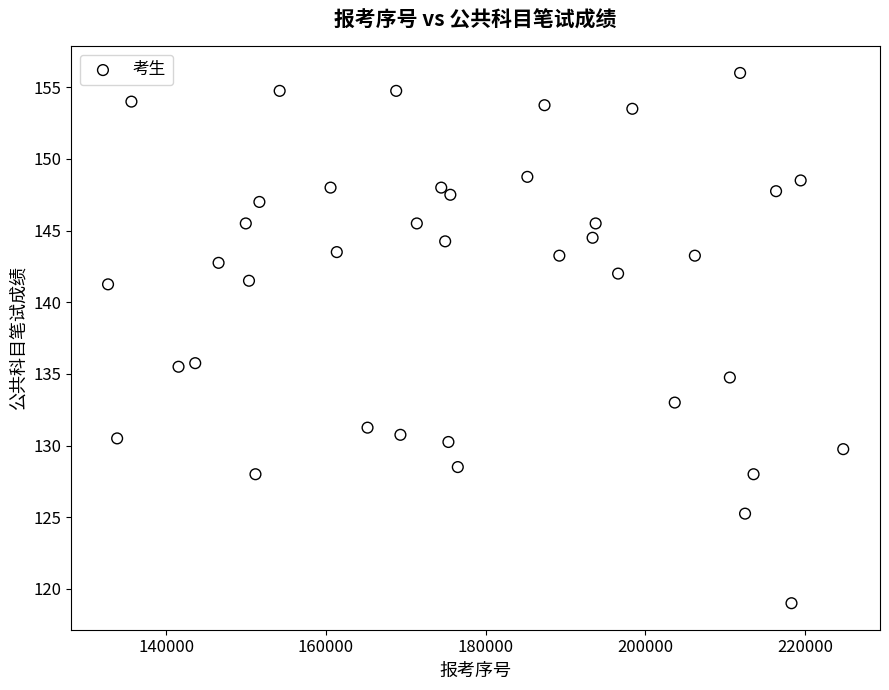

What is the range of Y values (max minus min)?

37.0